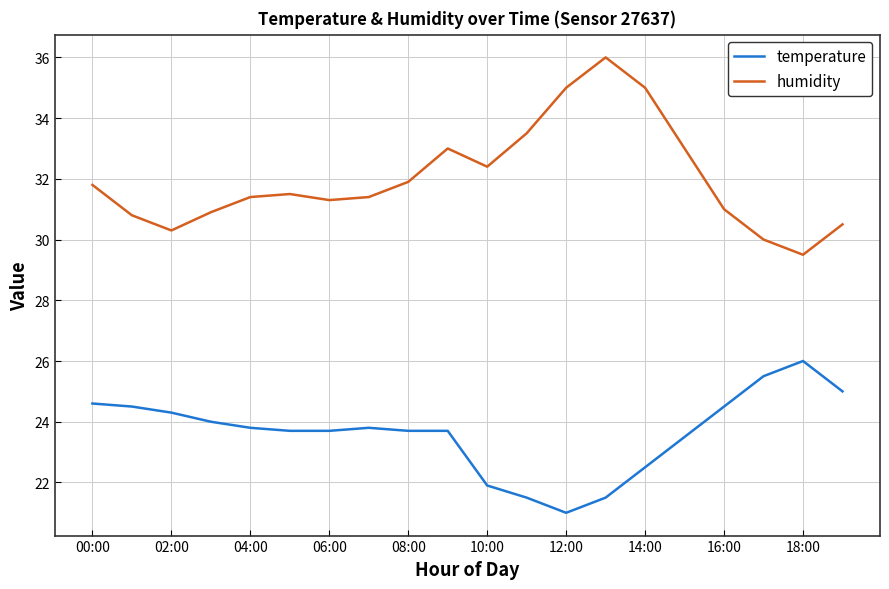

What is the maximum value shown in the chart?

36.0